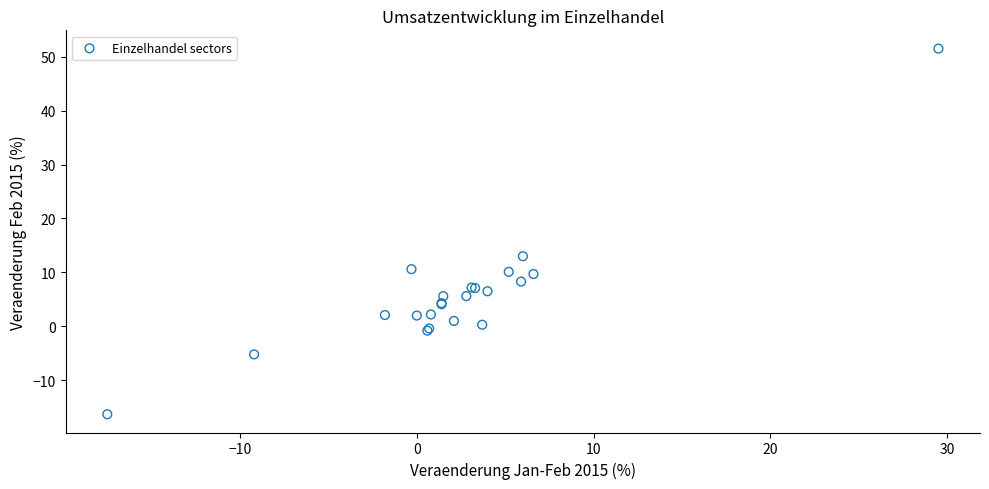

What Y value in the scatter plot is closest to 17?

13.0